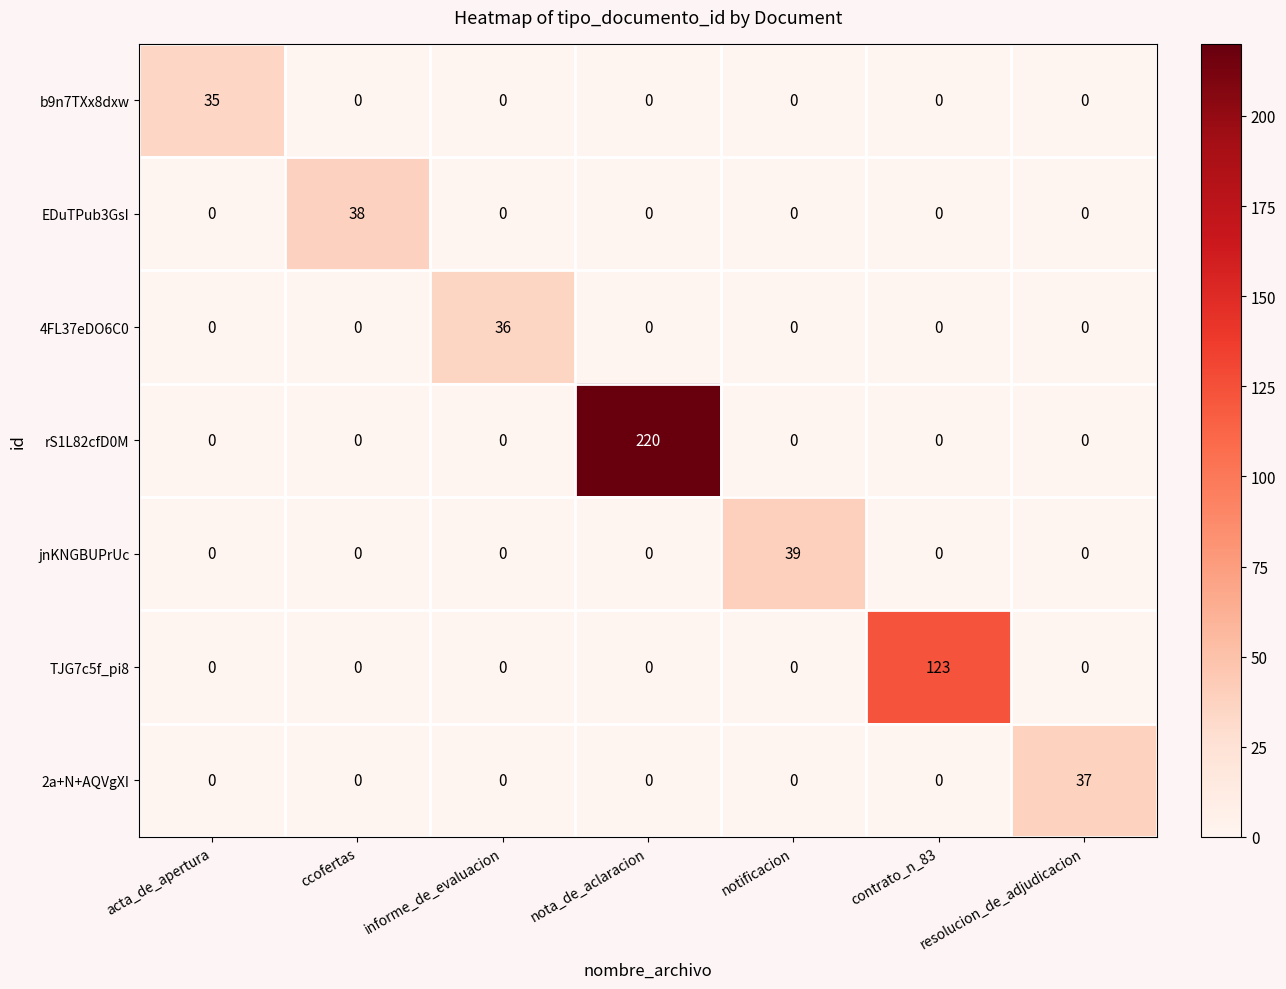

List the series in order of their peak value, lowest first.

b9n7TXx8dxw, 4FL37eDO6C0, 2a+N+AQVgXI, EDuTPub3GsI, jnKNGBUPrUc, TJG7c5f_pi8, rS1L82cfD0M